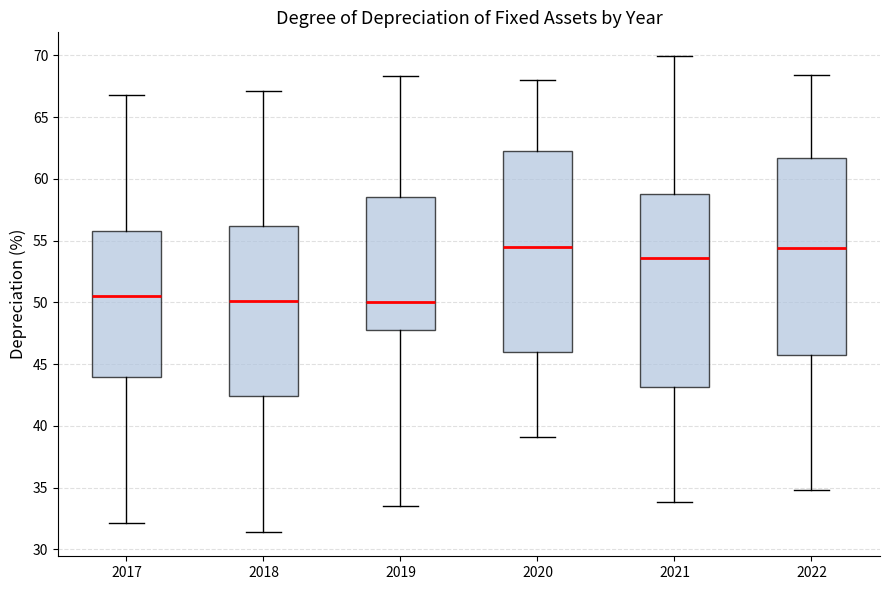

Reading left to right, transcribe this box plot: for each box, give where its median line is, the range the box spans, and where its two whiskers end, as read against the y-axis. The values are not printed on the chart, so give them approximately, as read against the axis.

2017: median 50.5, box 44.0 to 56.0, whiskers 32.0 to 67.0
2018: median 50.0, box 42.5 to 56.0, whiskers 31.5 to 67.0
2019: median 50.0, box 48.0 to 58.5, whiskers 33.5 to 68.5
2020: median 54.5, box 46.0 to 62.0, whiskers 39.0 to 68.0
2021: median 53.5, box 43.0 to 59.0, whiskers 34.0 to 70.0
2022: median 54.5, box 46.0 to 61.5, whiskers 35.0 to 68.5